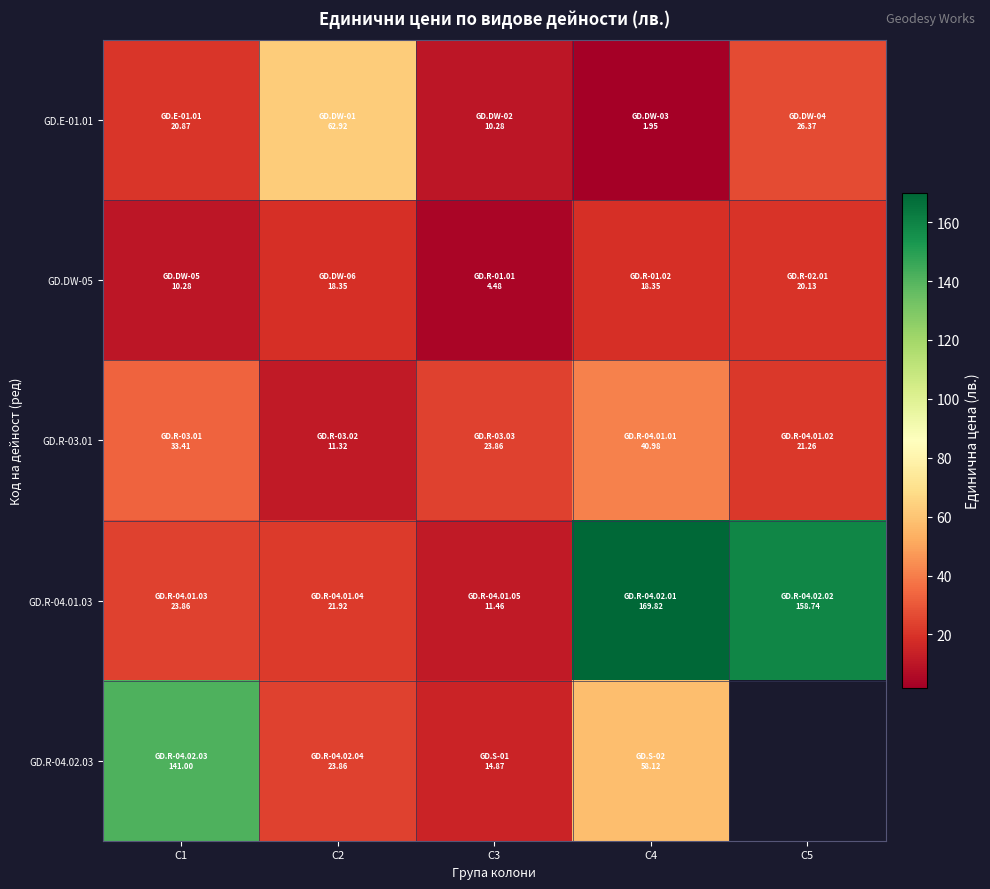

Which series has the largest total across all categories?

GD.R-04.01.03